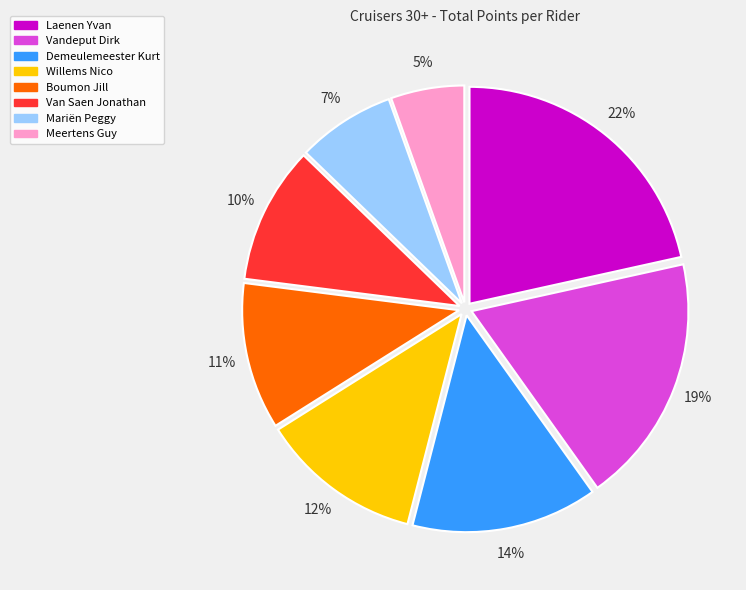

To the nearest percent, what is the difference between the Demeulemeester Kurt and Vandeput Dirk slice percentages?

5%